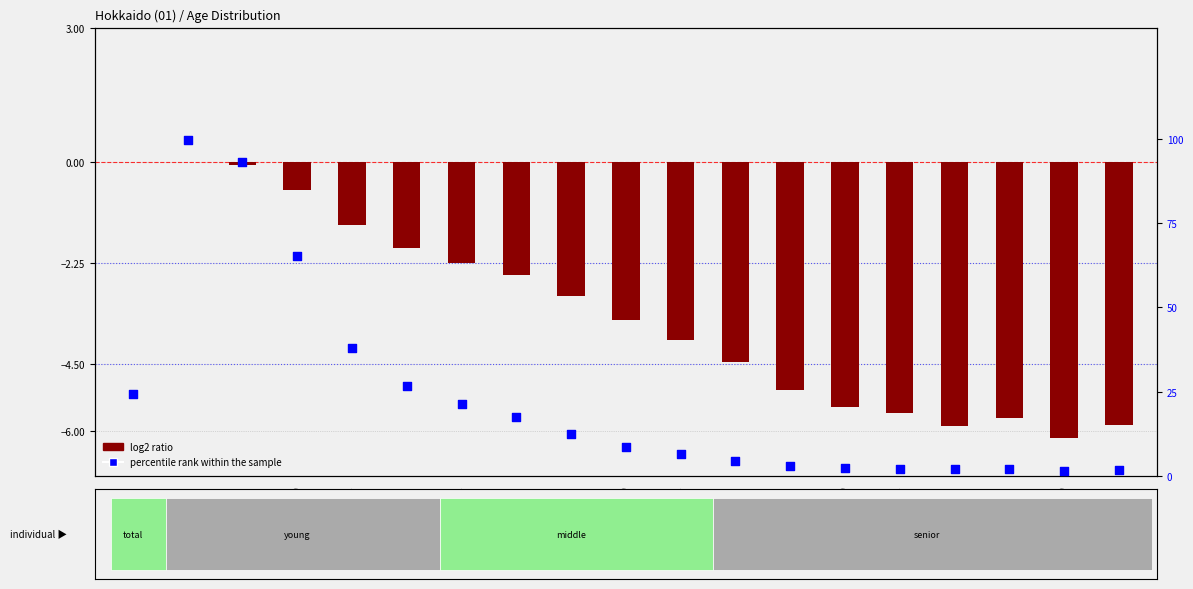

Which series reaches the maximum Y coordinate?

percentile rank within the sample